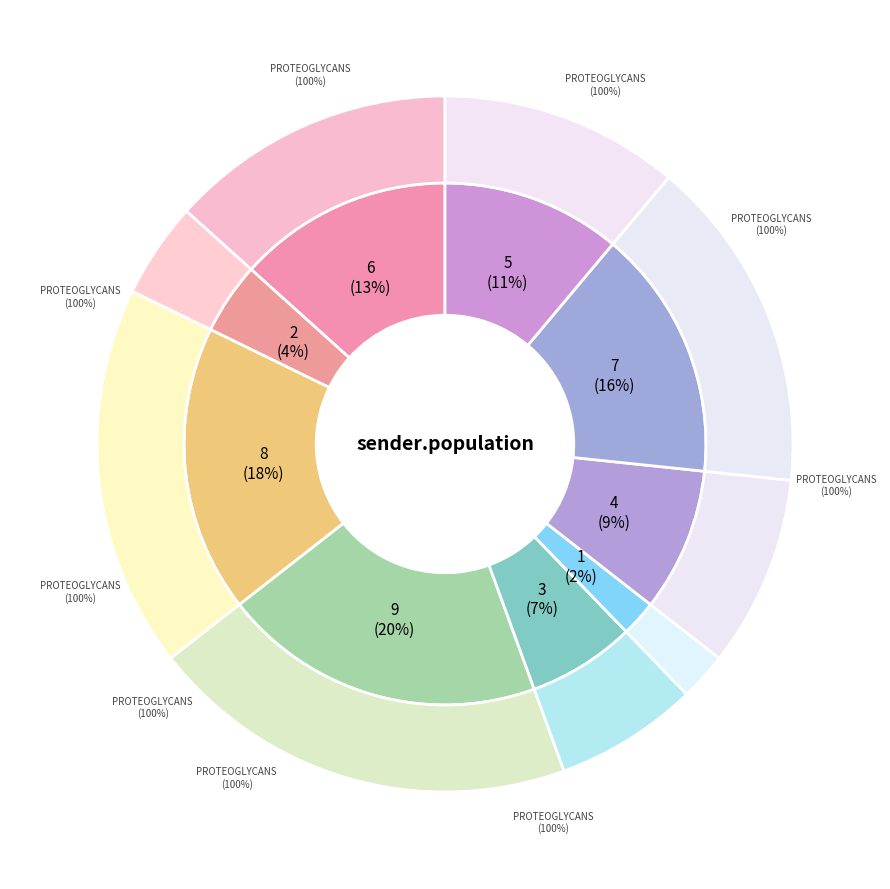

To the nearest percent, what percentage of the pie is 5?

11%